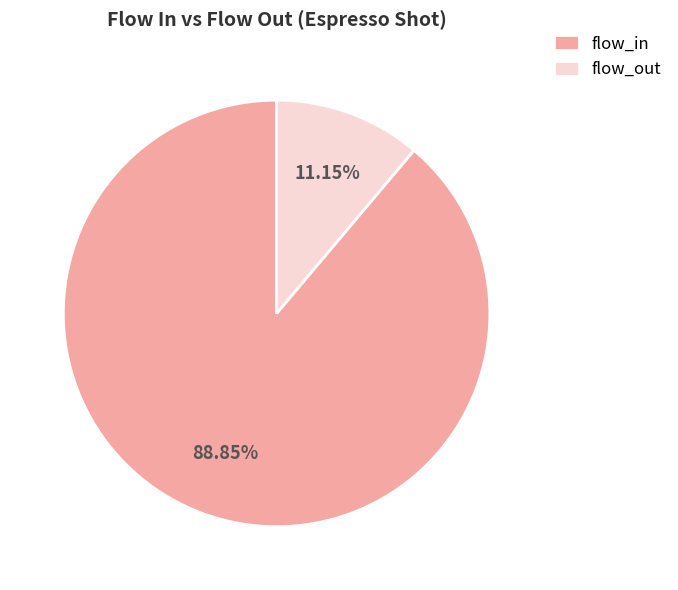

Between flow_out and flow_in, which is larger?

flow_in